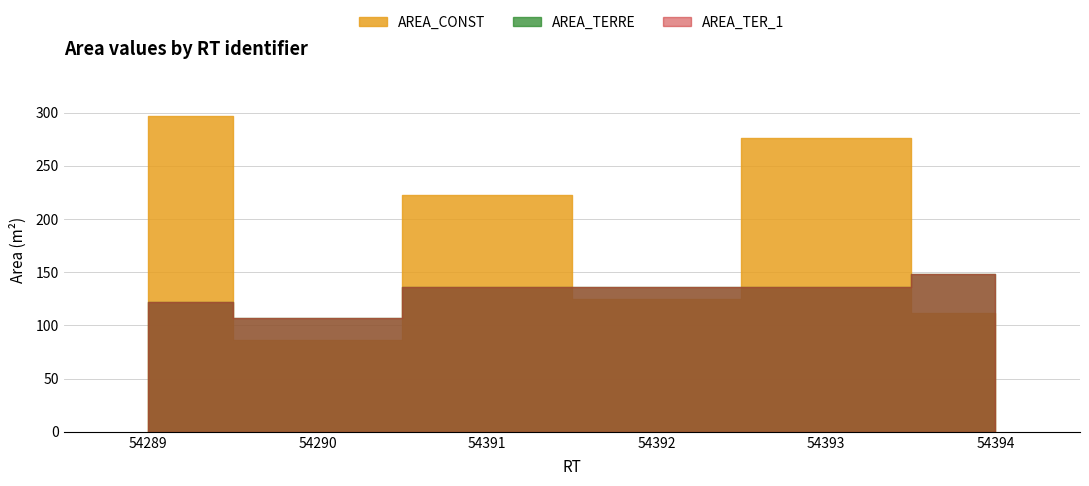

List the labels in order of AREA_TER_1 value, smallest first.

54290, 54289, 54391, 54392, 54393, 54394